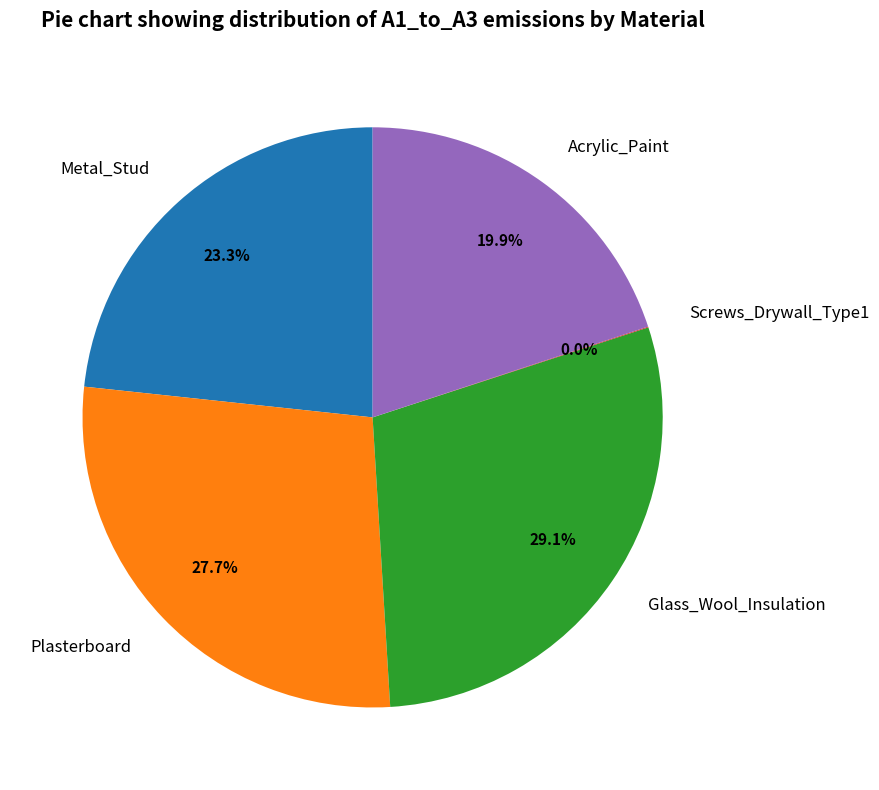

Does Plasterboard account for over 50% of the chart?

No